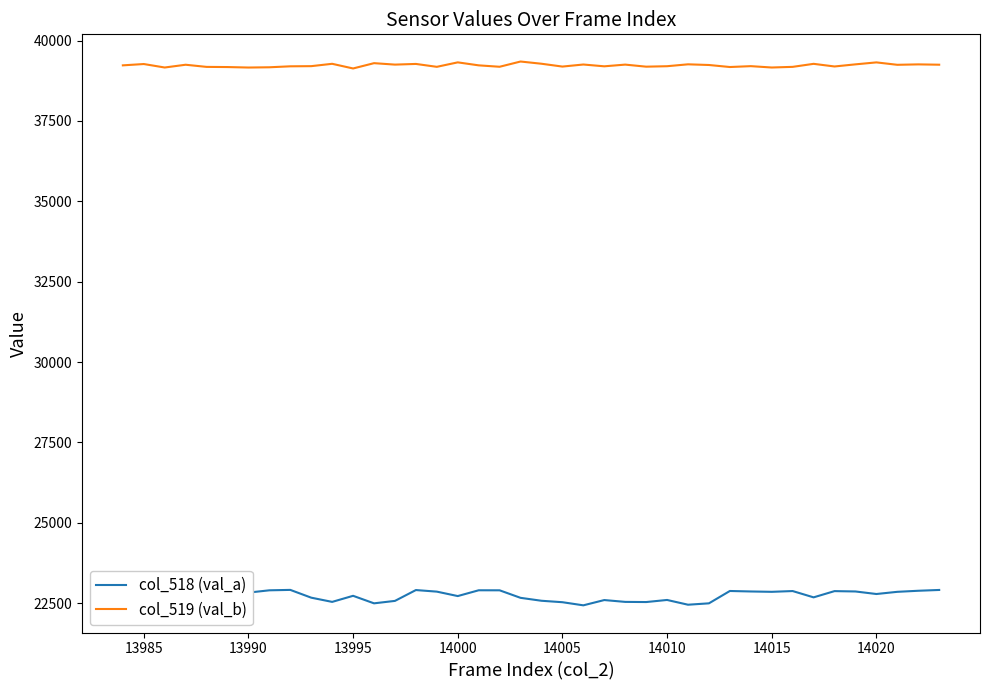

What is the difference between the second highest and minimum values in the col_518 (val_a) series?

509